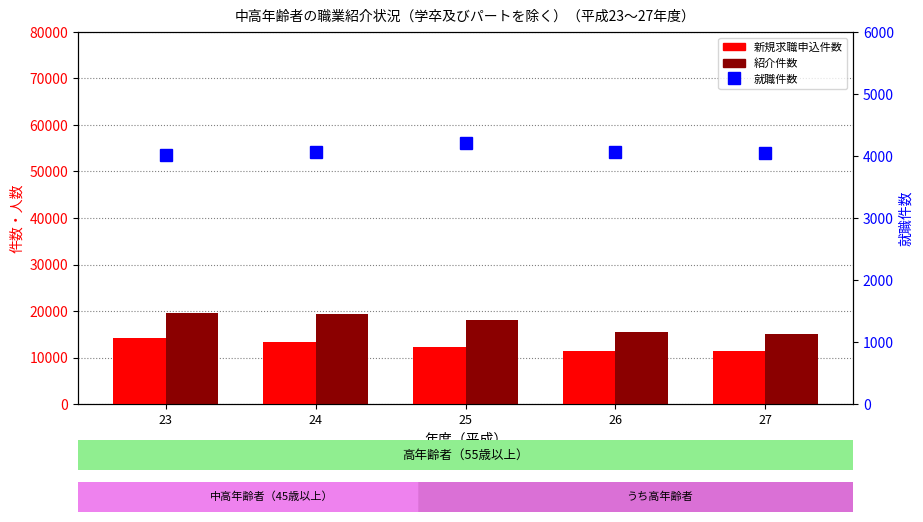

What is the difference between the 就職件数 values at 25 and 24?

146